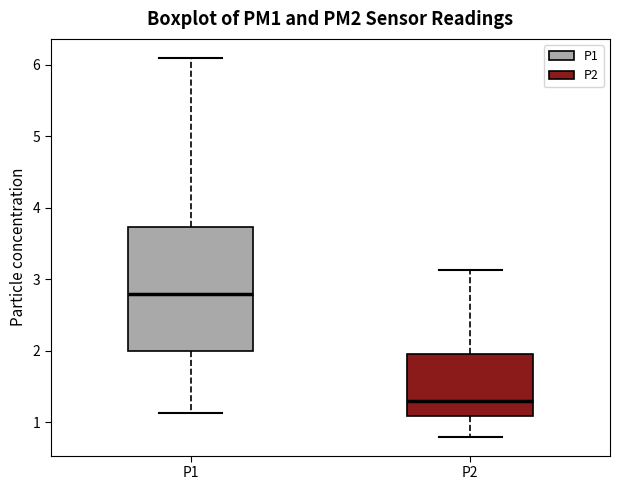

Where is the upper edge of the box for P1 on the y-axis? The values are not printed on the chart, so give them approximately, as read against the axis.

3.7